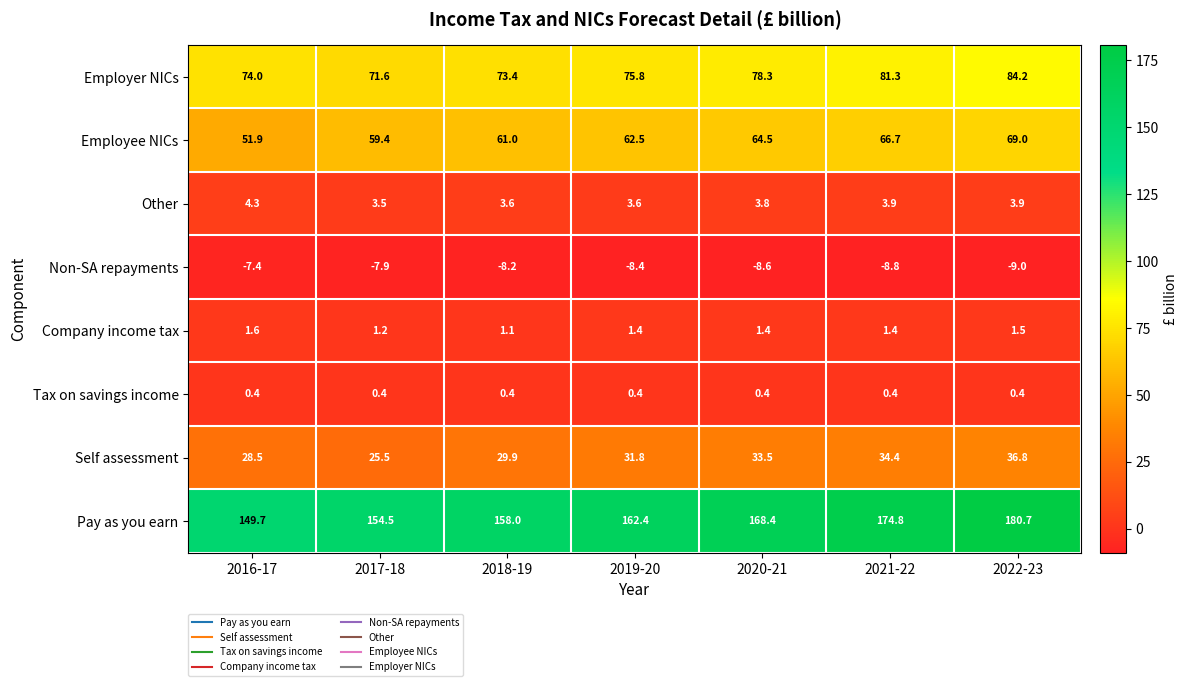

Which series changed the most between 2016-17 and 2017-18?

Employee NICs